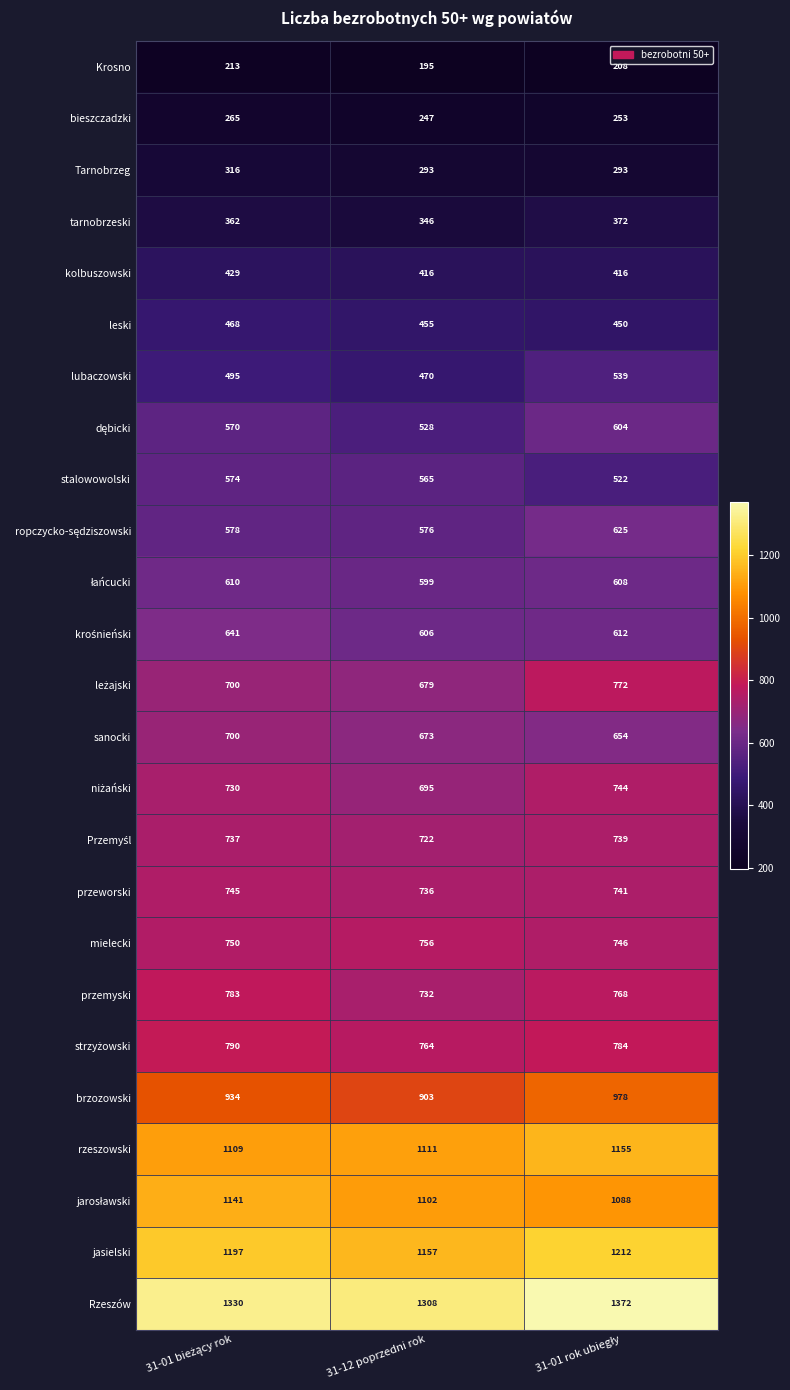

What is the maximum value shown in the chart?

1372